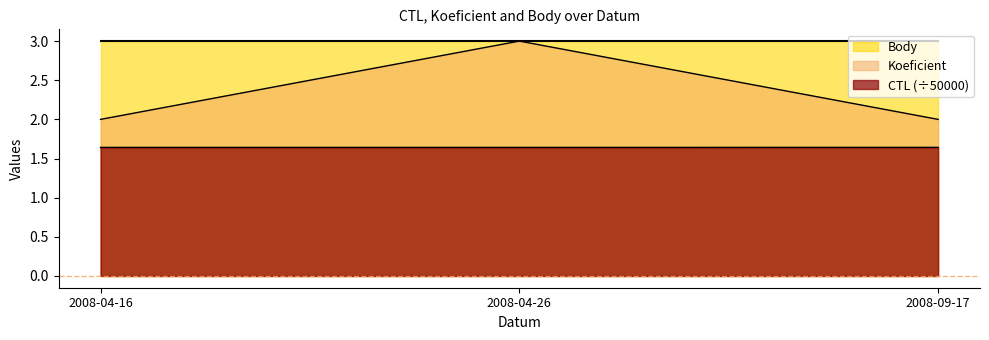

Count the number of data series in this chart.

3